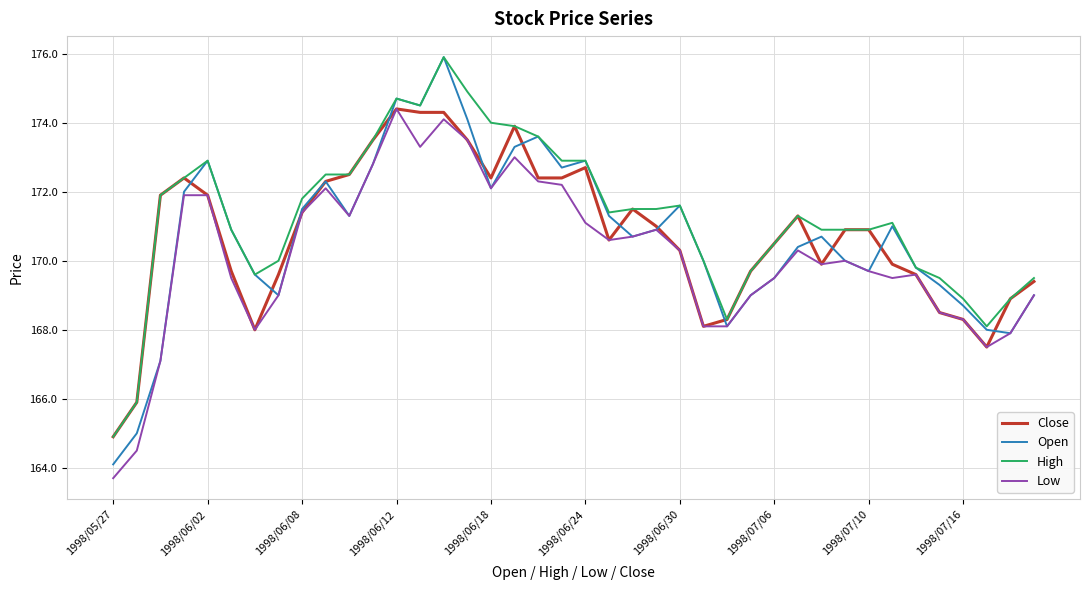

What is the greatest value displayed?

175.9